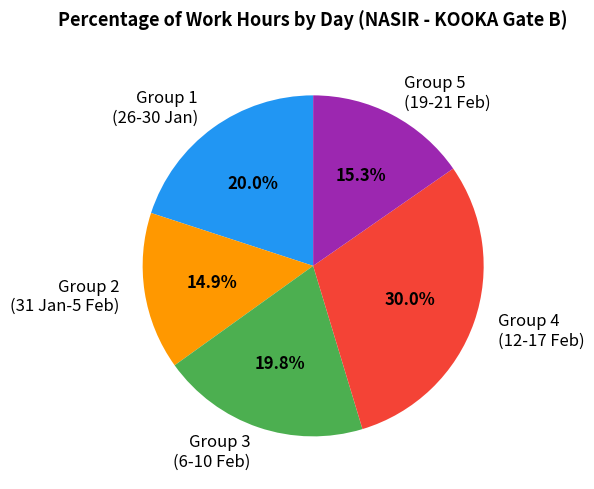

Which slice is the largest?

Group 4 (12-17 Feb)